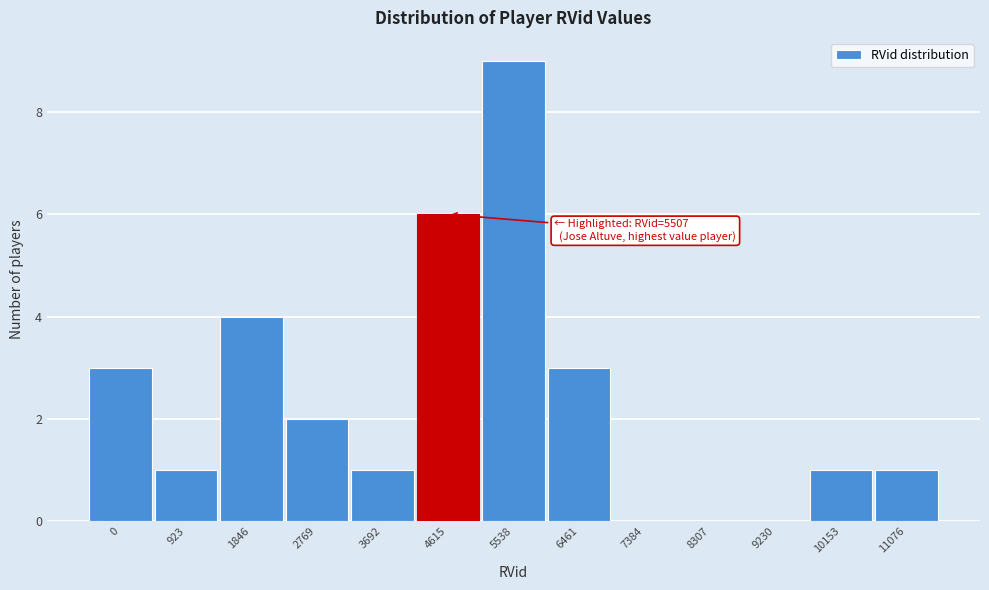

Reading left to right, what are all the values shown in this chart?

0=3	923=1	1846=4	2769=2	3692=1	4615=6	5538=9	6461=3	7384=0	8307=0	9230=0	10153=1	11076=1